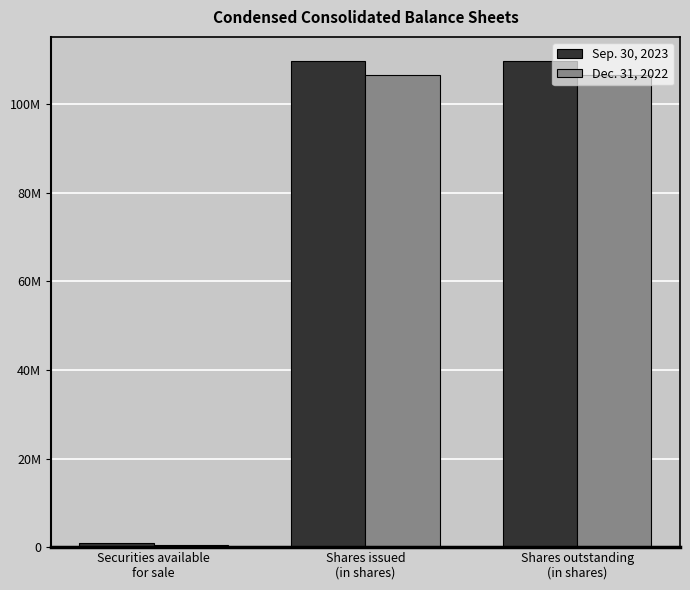

What are all the series names shown in the legend?

Sep. 30, 2023, Dec. 31, 2022